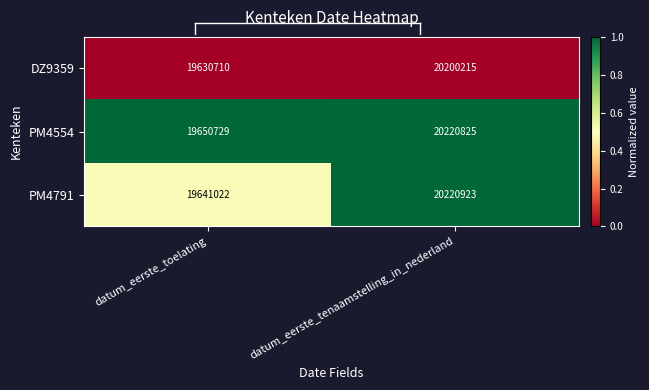

At which category does the chart reach its peak across all series?

datum_eerste_tenaamstelling_in_nederland